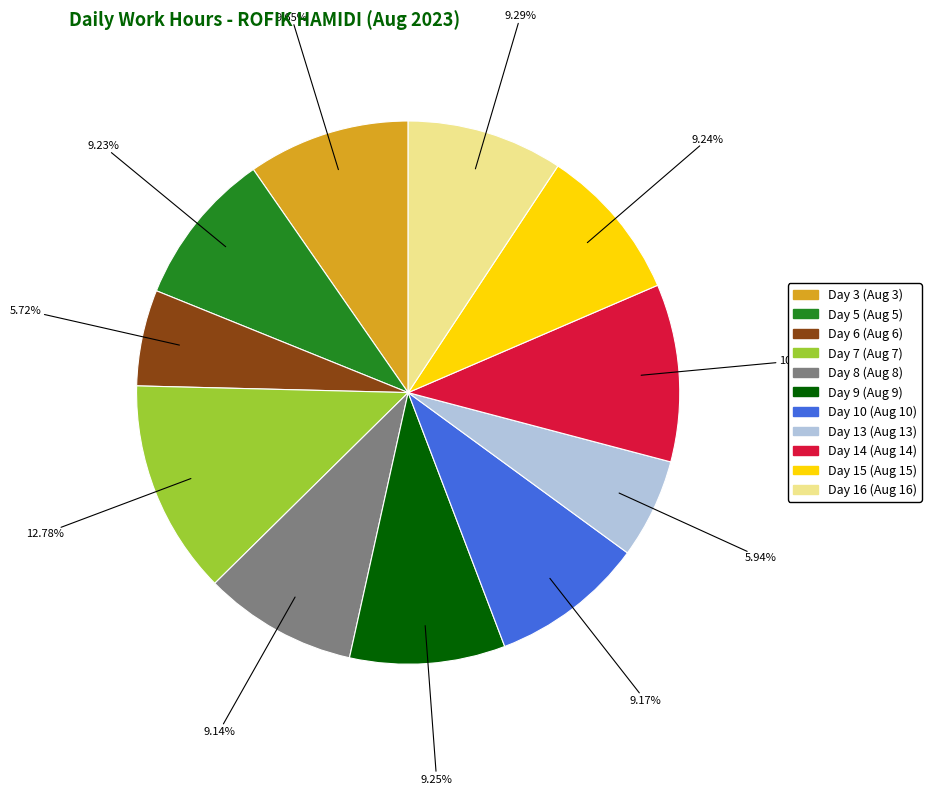

Approximately how many times larger is the value at Day 16 (Aug 16) compared to Day 15 (Aug 15)?

1.0